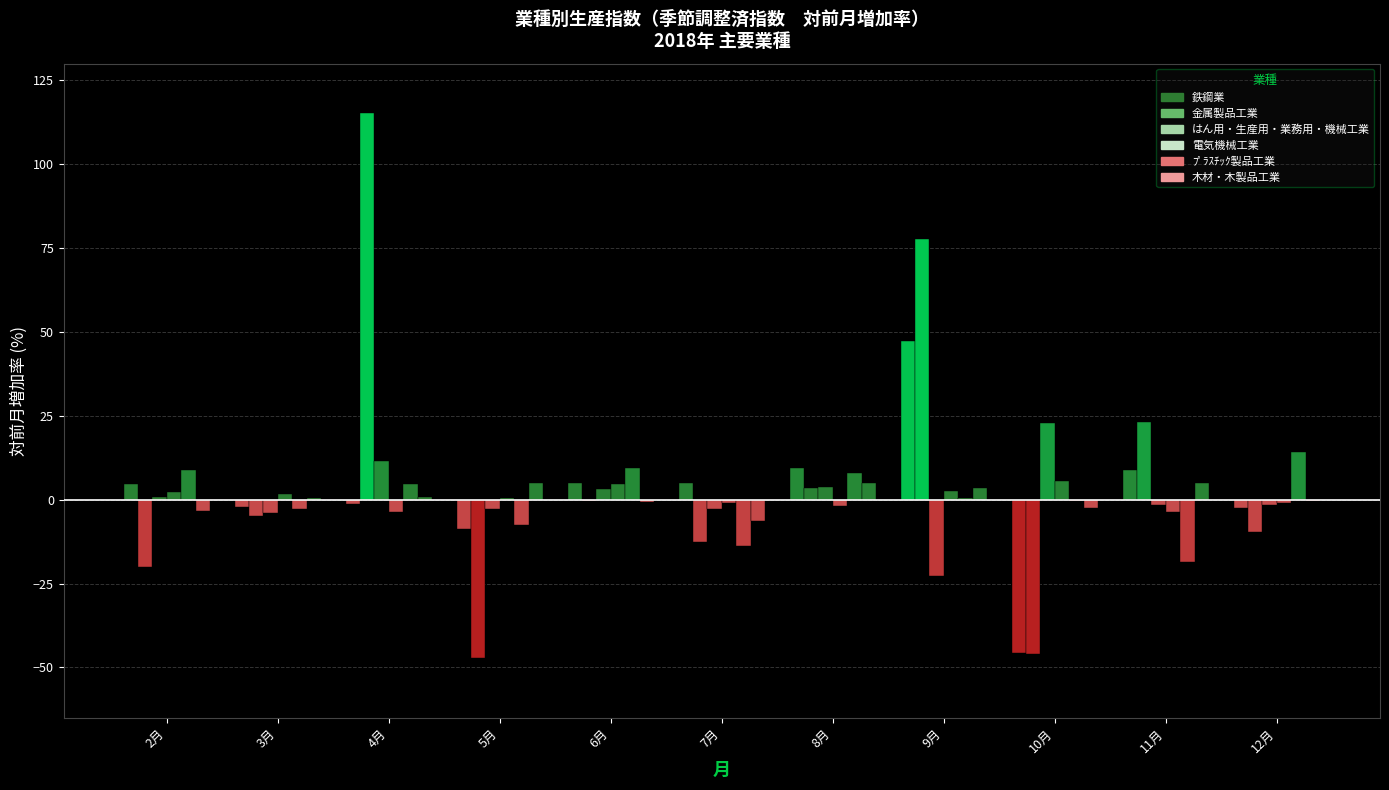

Rank the categories by 金属製品工業 value from highest to lowest.

4月, 9月, 11月, 8月, 6月, 3月, 12月, 7月, 2月, 10月, 5月